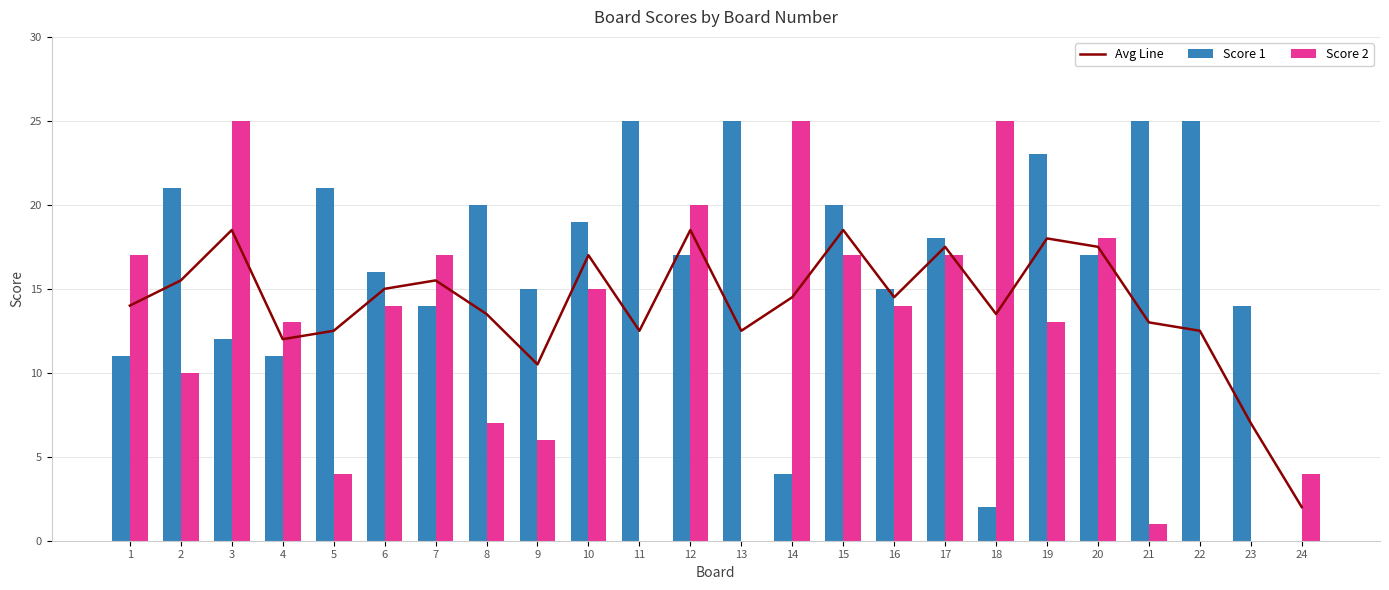

Count the number of data series in this chart.

3